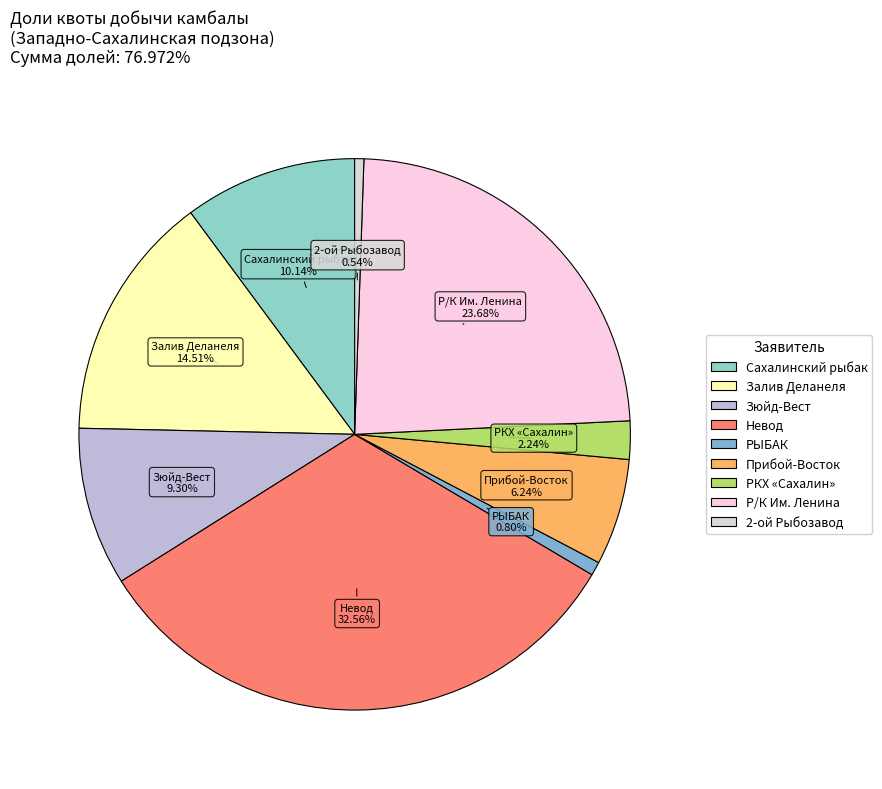

Which has a higher value, 2-ой Рыбозавод or Невод?

Невод